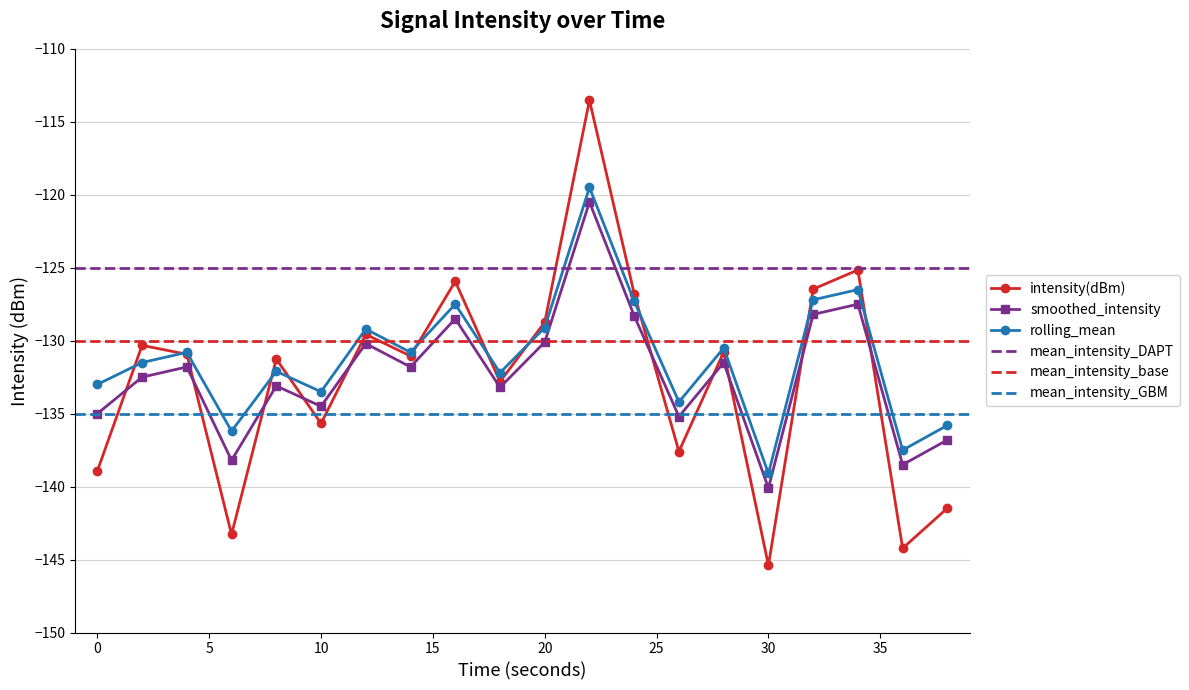

Reading left to right, transcribe all the data shown in this chart.

intensity(dBm): -138.9	-130.3	-130.9	-143.3	-131.3	-135.7	-129.6	-131.1	-125.9	-132.8	-128.7	-113.5	-126.8	-137.6	-130.8	-145.4	-126.5	-125.2	-144.2	-141.5
smoothed_intensity: -135.0	-132.5	-131.8	-138.2	-133.1	-134.5	-130.2	-131.8	-128.5	-133.2	-130.1	-120.5	-128.3	-135.2	-131.5	-140.1	-128.2	-127.5	-138.5	-136.8
rolling_mean: -133.0	-131.5	-130.8	-136.2	-132.1	-133.5	-129.2	-130.8	-127.5	-132.2	-129.1	-119.5	-127.3	-134.2	-130.5	-139.1	-127.2	-126.5	-137.5	-135.8